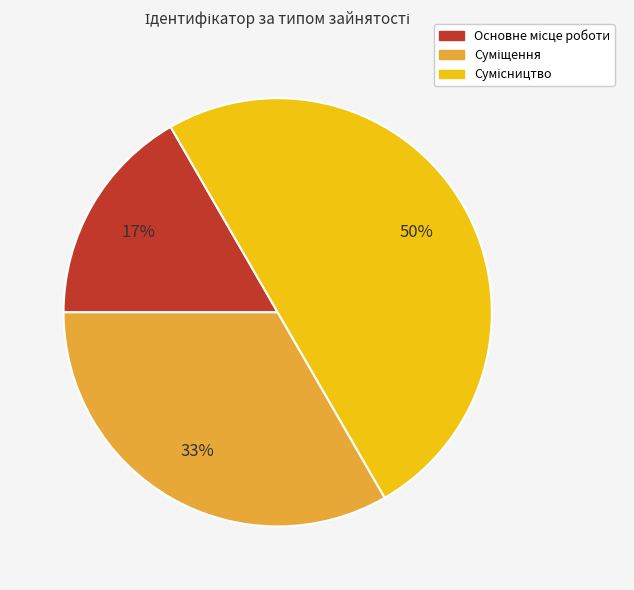

To the nearest percent, what is the average slice percentage?

33%